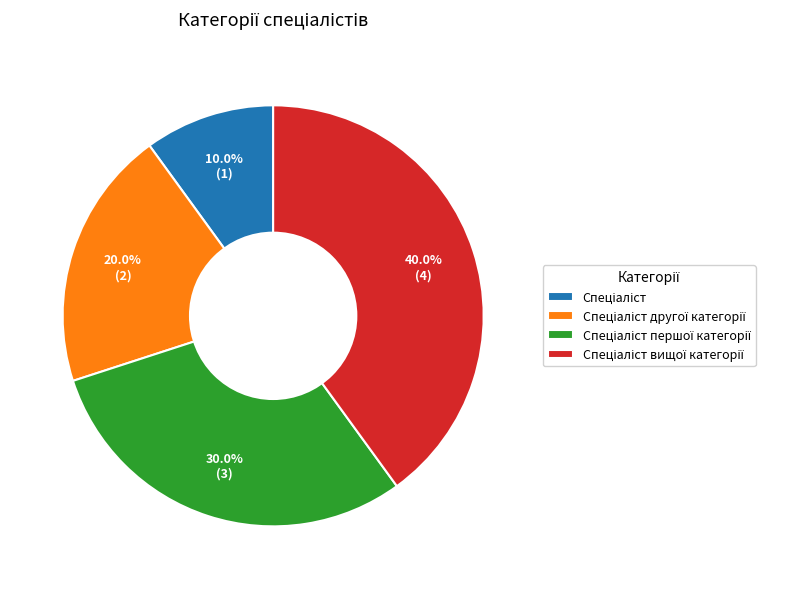

Does any single category account for the majority?

No